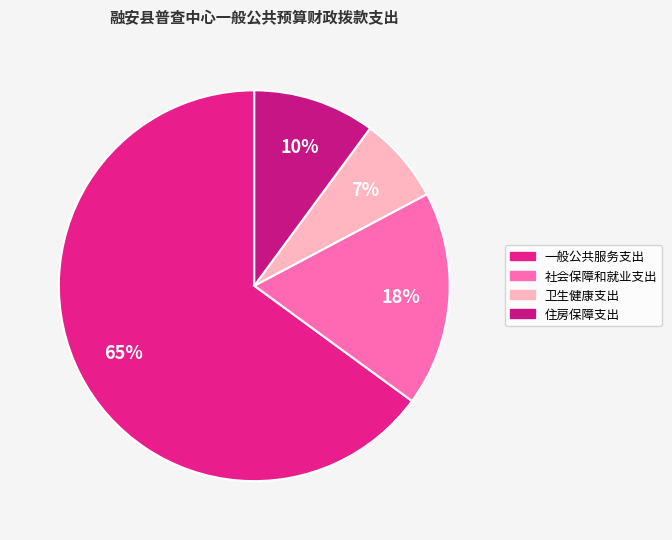

Does 住房保障支出 account for over 50% of the chart?

No